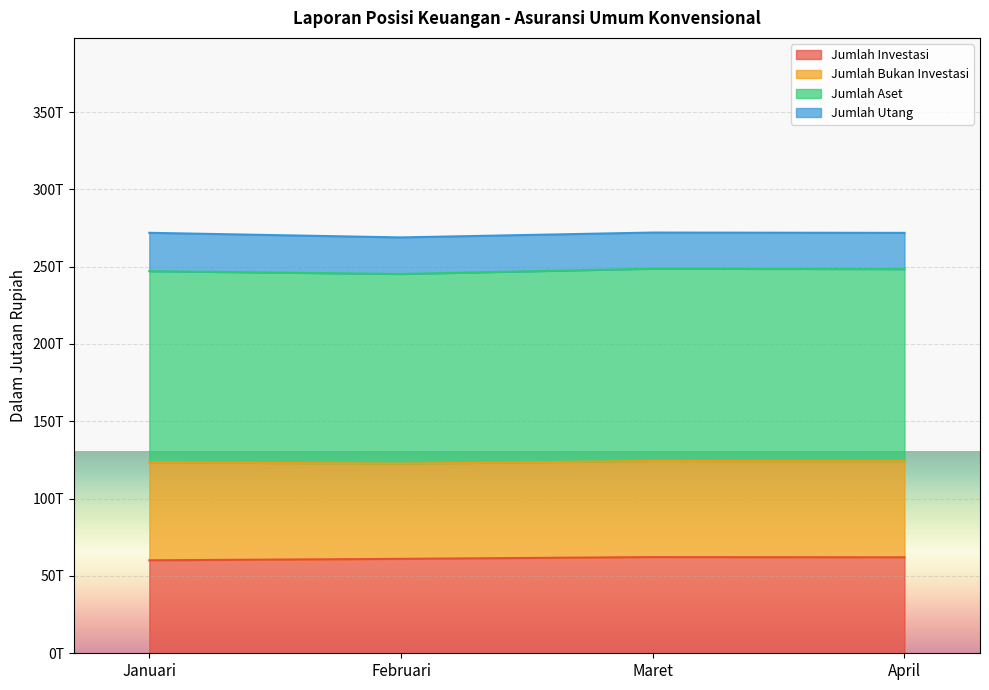

What value does the Jumlah Aset series have at Februari?

122640704.0